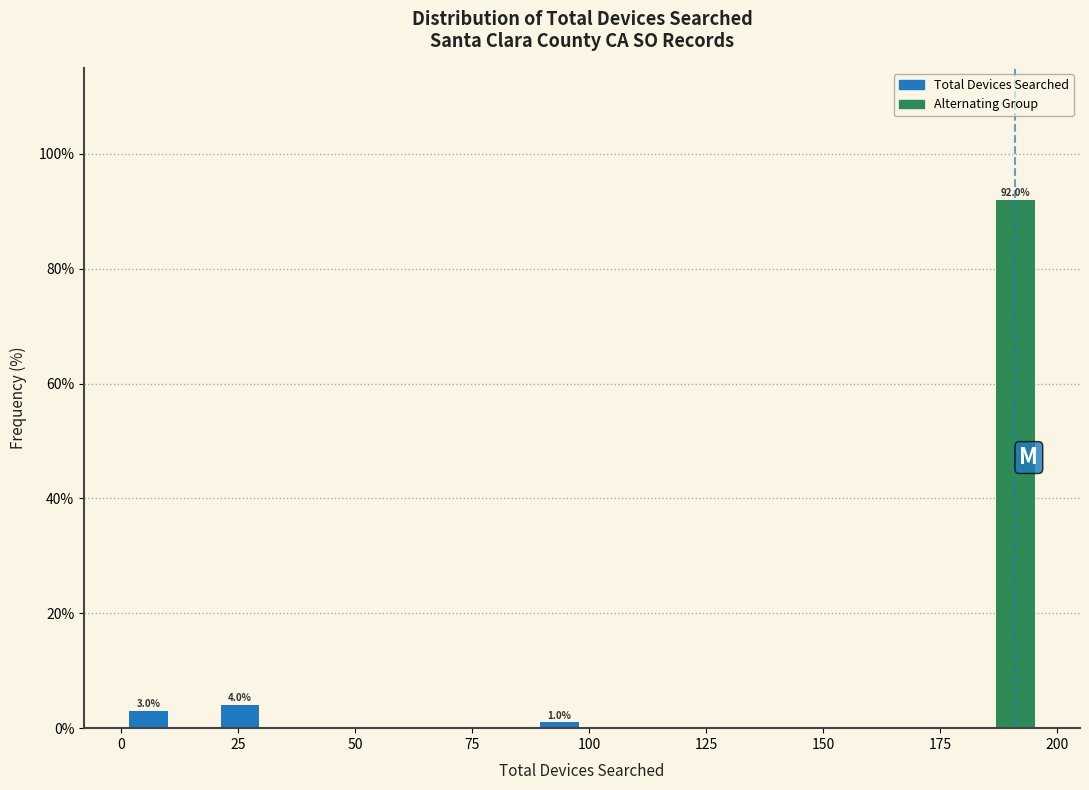

Read against the x-axis, roughly where is the centre of the tallest bar?

190